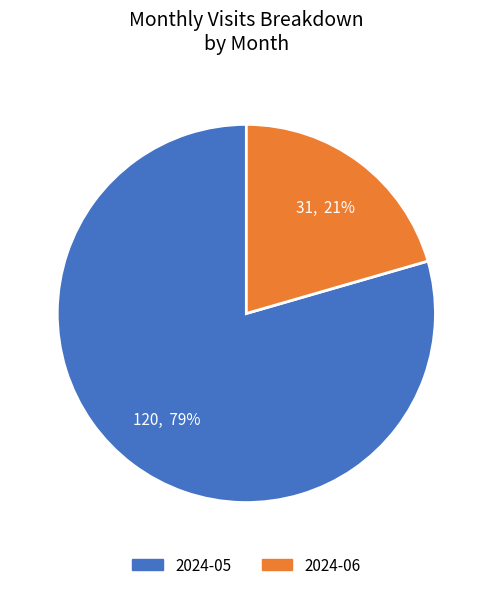

How many slices are in this pie chart?

2